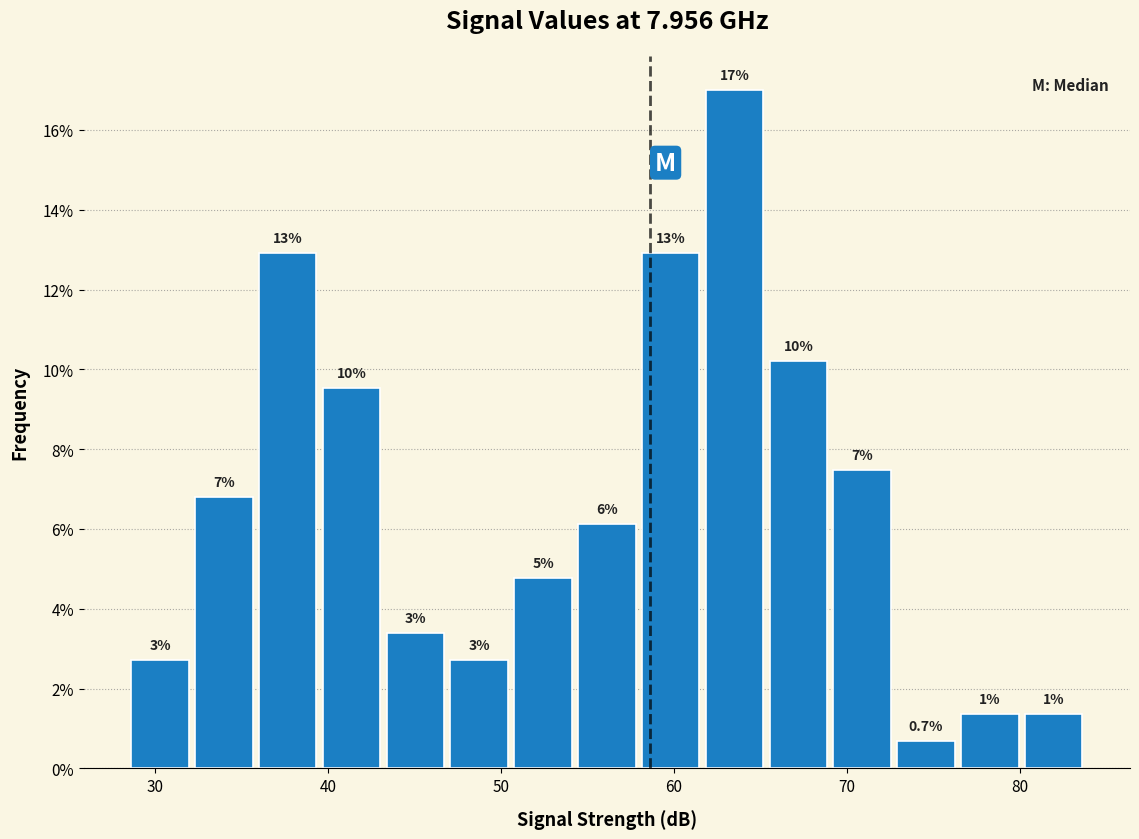

Around what value on the x-axis is the tallest bar? Give the approximate position of its centre, as read against the axis.

64